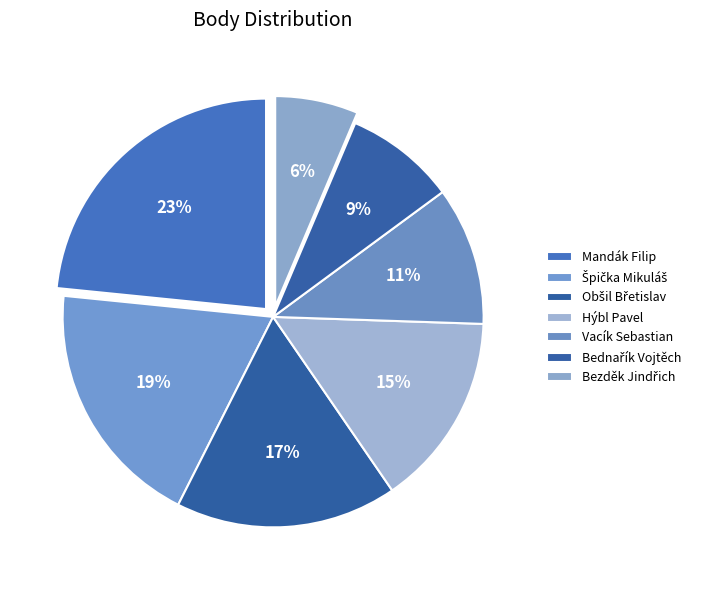

Count the number of slices in the pie.

7